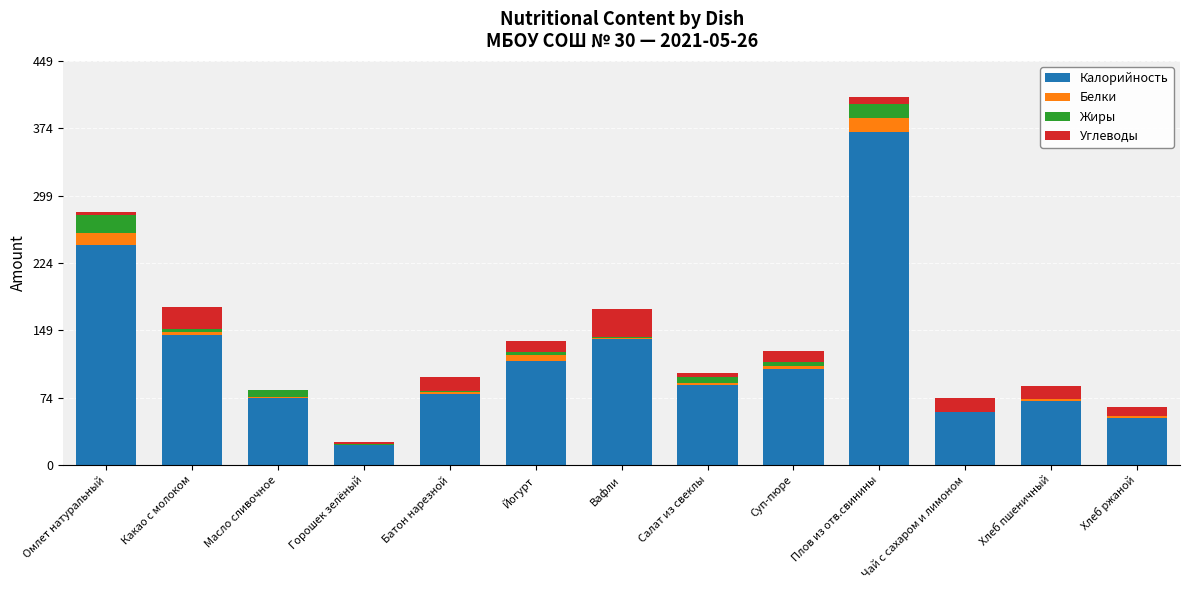

What is the maximum value for Калорийность?

369.6